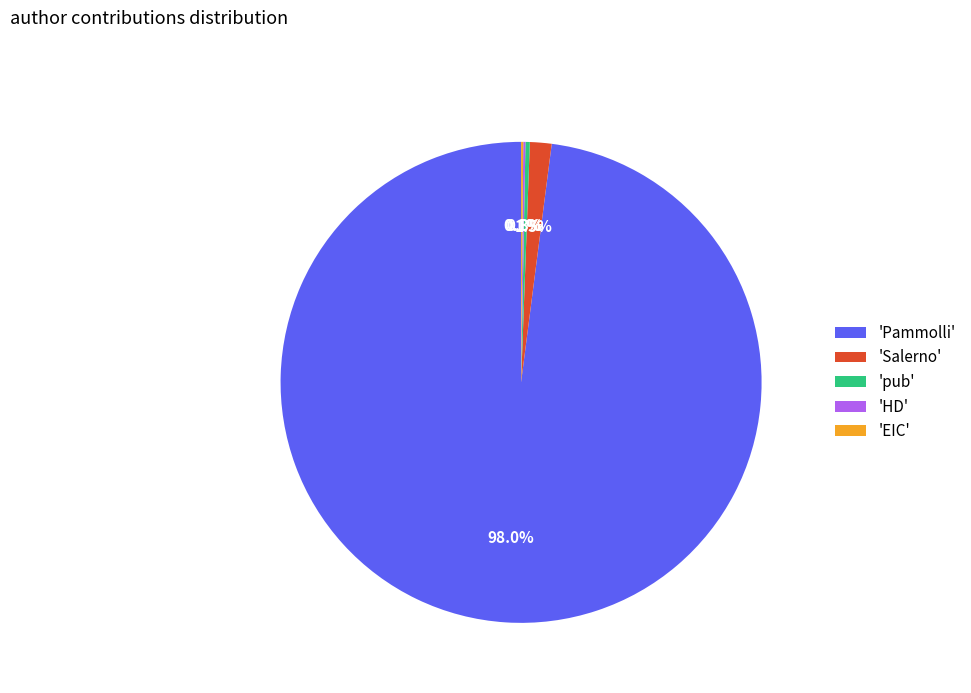

Which category has the biggest portion of the pie?

'Pammolli'